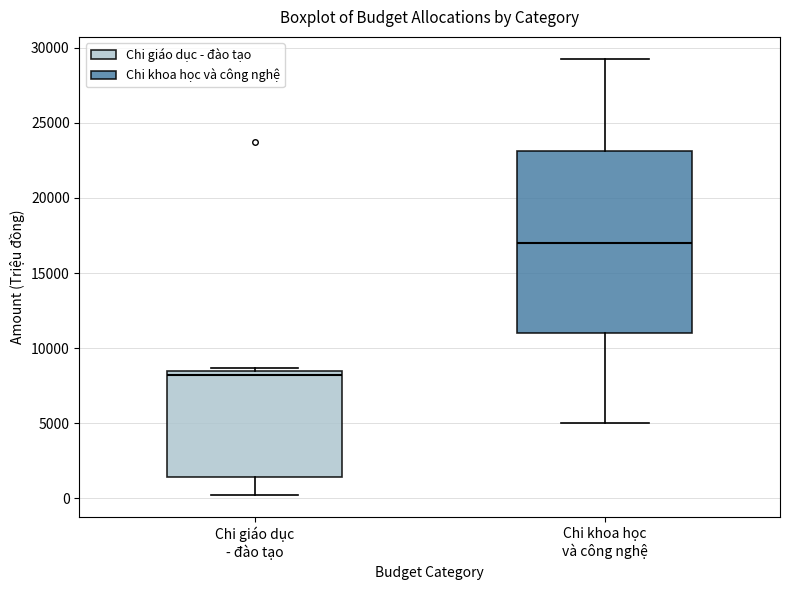

Reading left to right, read every box against the y-axis: the position of its median line, the range the box covers, and the ends of its whiskers. The values are not printed on the chart, so give them approximately, as read against the axis.

Chi giáo dục - đào tạo: median 8000, box 1500 to 8500, whiskers 0 to 8500 (just above the box's upper edge)
Chi khoa học và công nghệ: median 17000, box 11000 to 23000, whiskers 5000 to 29500